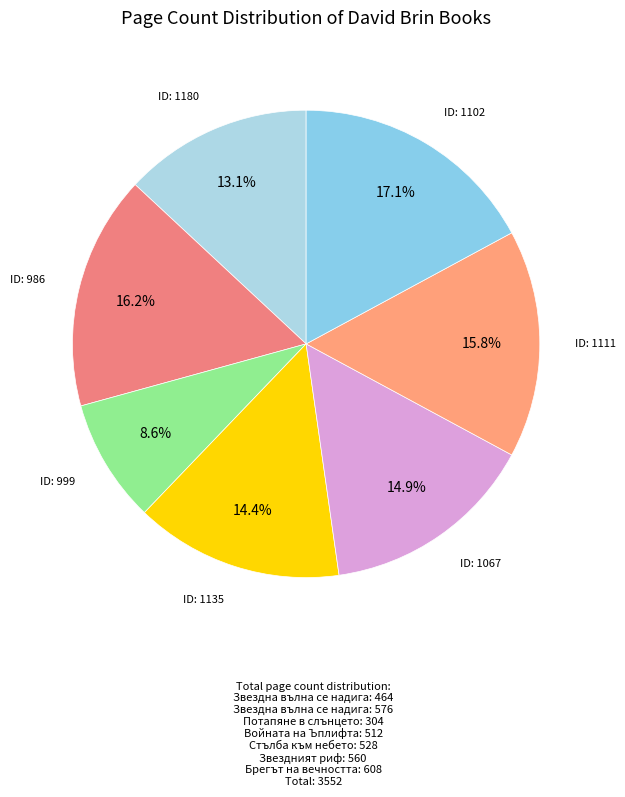

How many slices are in this pie chart?

7